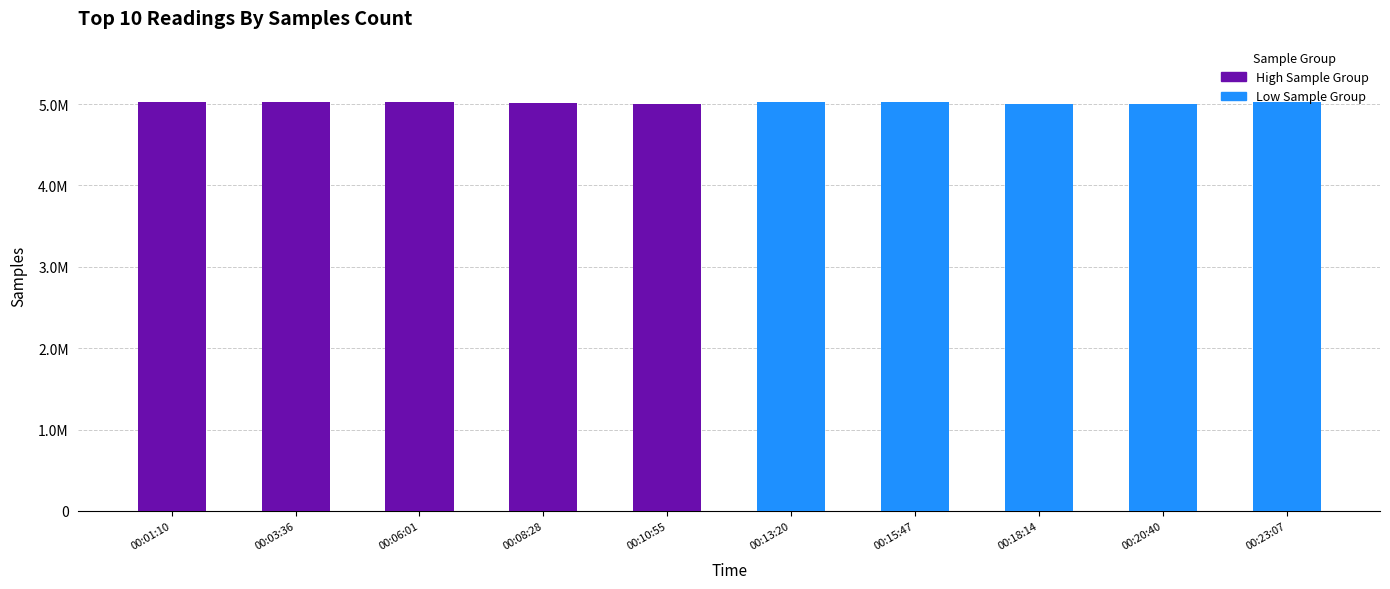

What is the difference between the second highest and minimum values?

23121